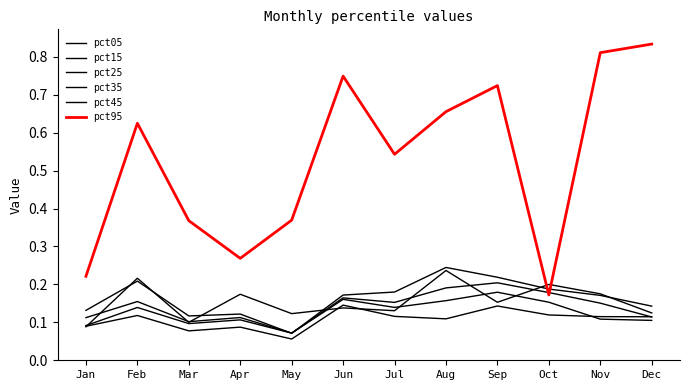

What is the sum of all pct45 values?

2.0